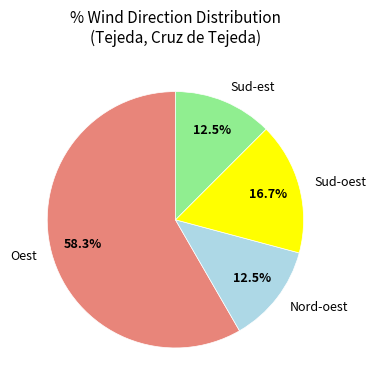

How much of the chart is everything except Oest?

41.7%